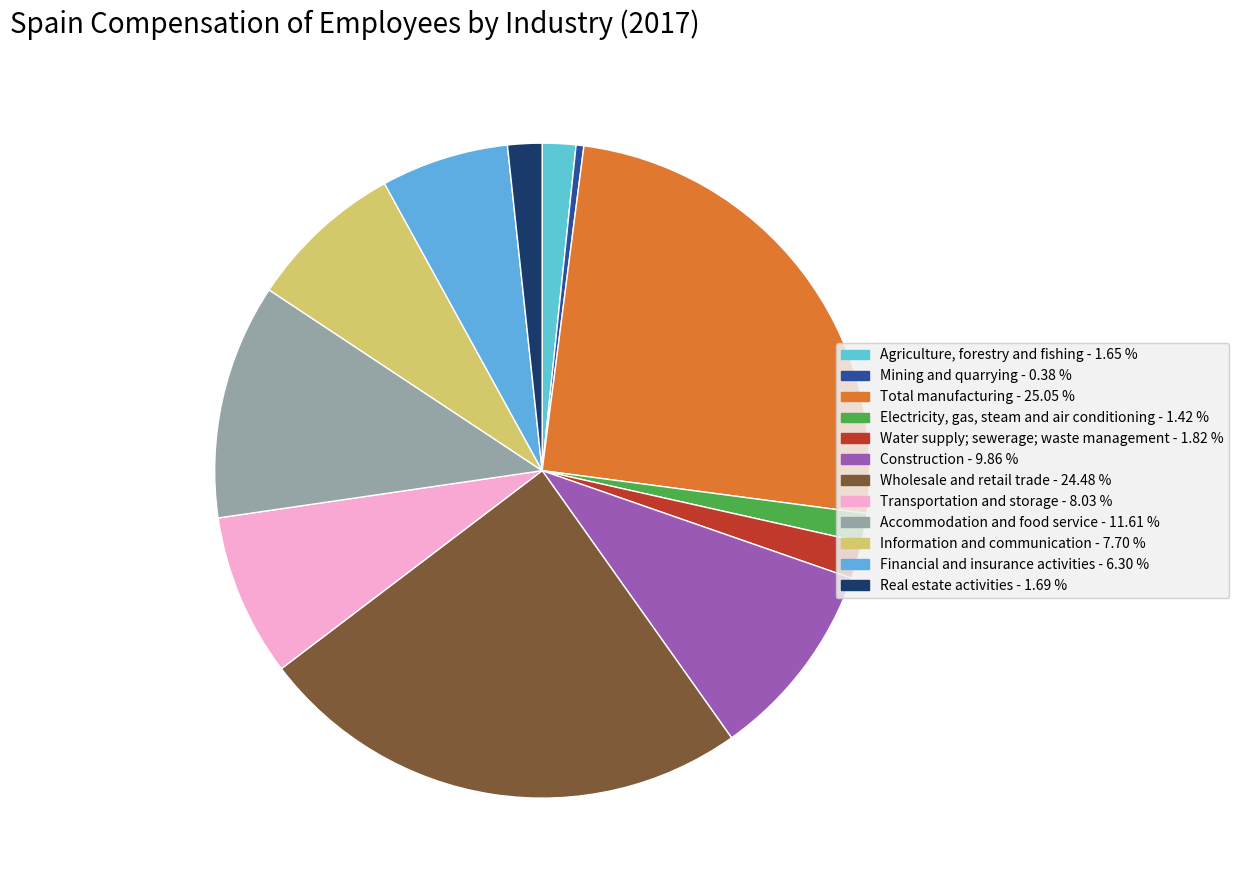

To the nearest percent, what percentage of the pie is Electricity, gas, steam and air conditioning?

1%